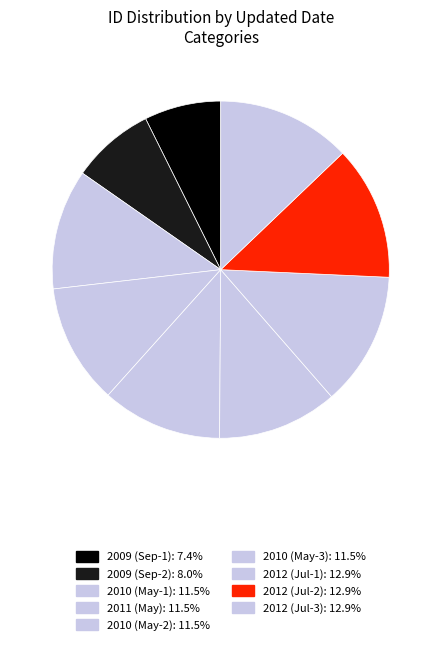

Does any single category account for the majority?

No